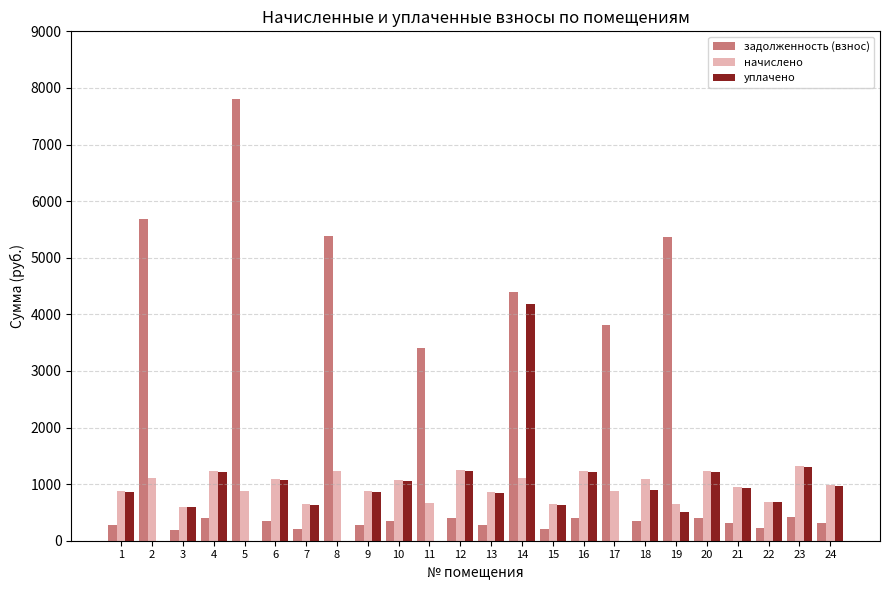

The value of уплачено at 18 is 1311.7. True or false?

False